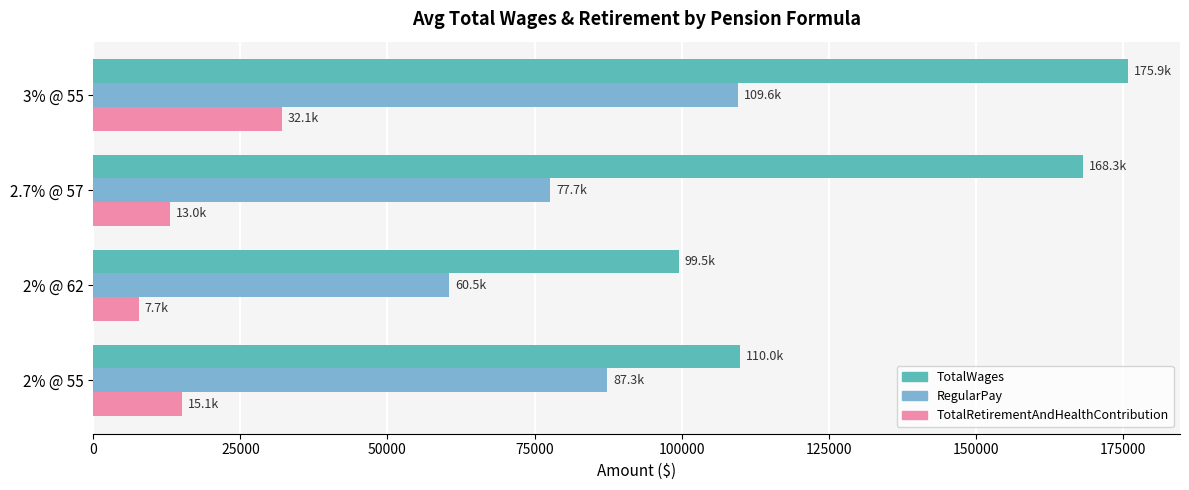

At how many categories does at least one series exceed 47757?

4